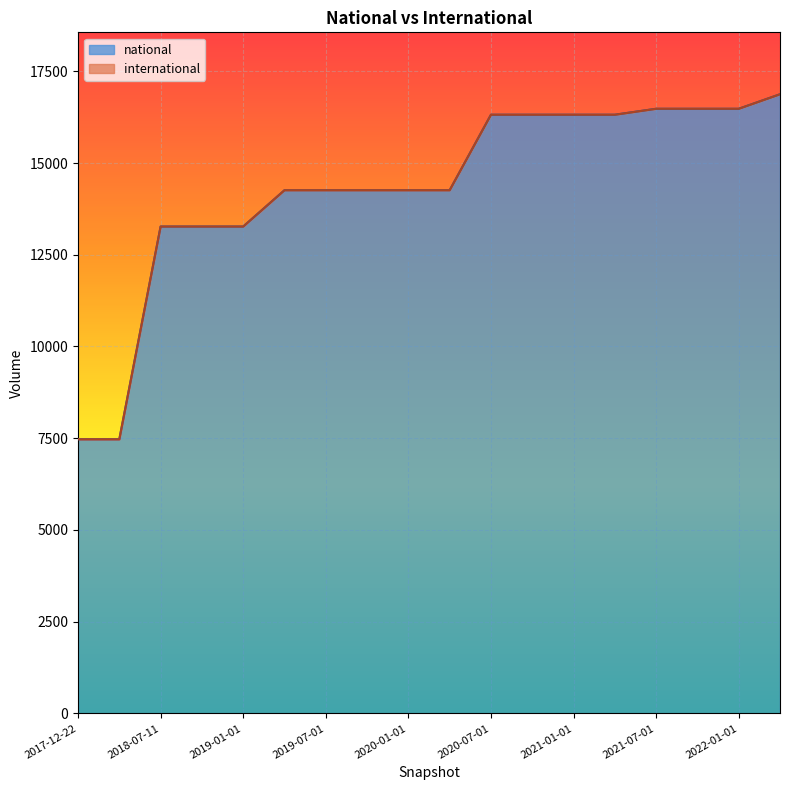

Rank the categories by value from lowest to highest.

2017-12-22, 2018-04-09, 2018-07-11, 2018-09-28, 2019-01-01, 2019-04-06, 2019-07-01, 2019-10-09, 2020-01-01, 2020-04-01, 2020-07-01, 2020-10-01, 2021-01-01, 2021-04-01, 2021-07-01, 2021-10-01, 2022-01-01, 2022-04-01